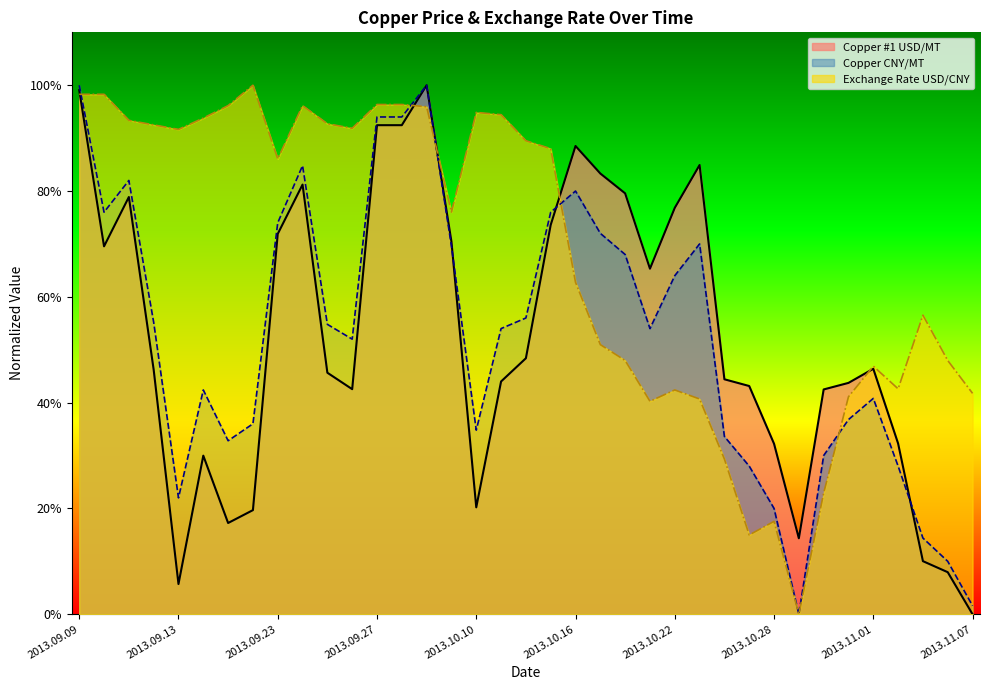

Rank the series at 2013.10.09 from highest to lowest value.

Exchange Rate USD/CNY, Copper #1 USD/MT, Copper CNY/MT